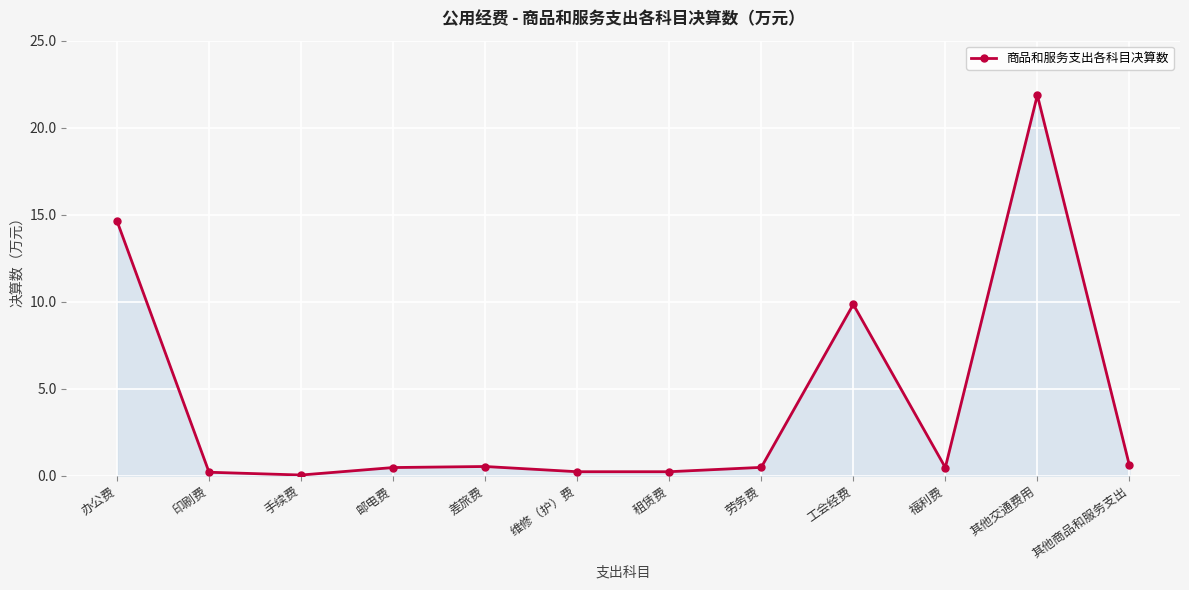

Does the chart have visible grid lines?

Yes